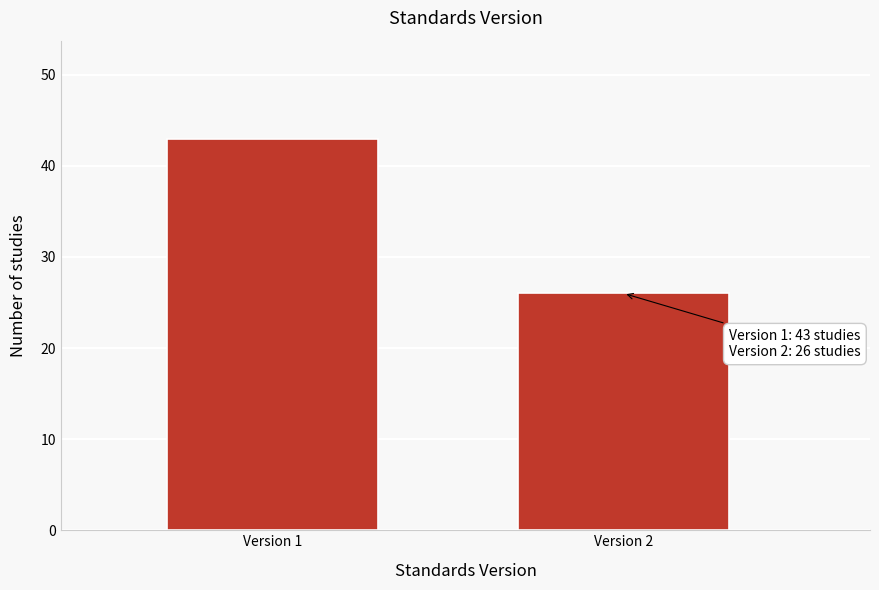

Reading left to right, what are all the values shown in this chart?

Version 1=43	Version 2=26